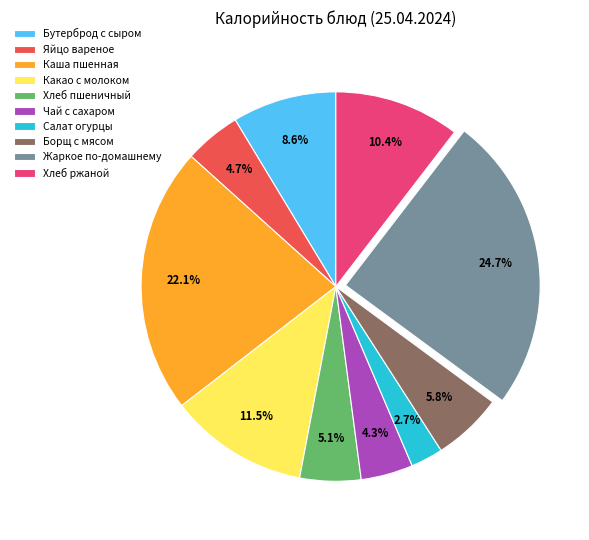

Is there a majority slice in this chart?

No